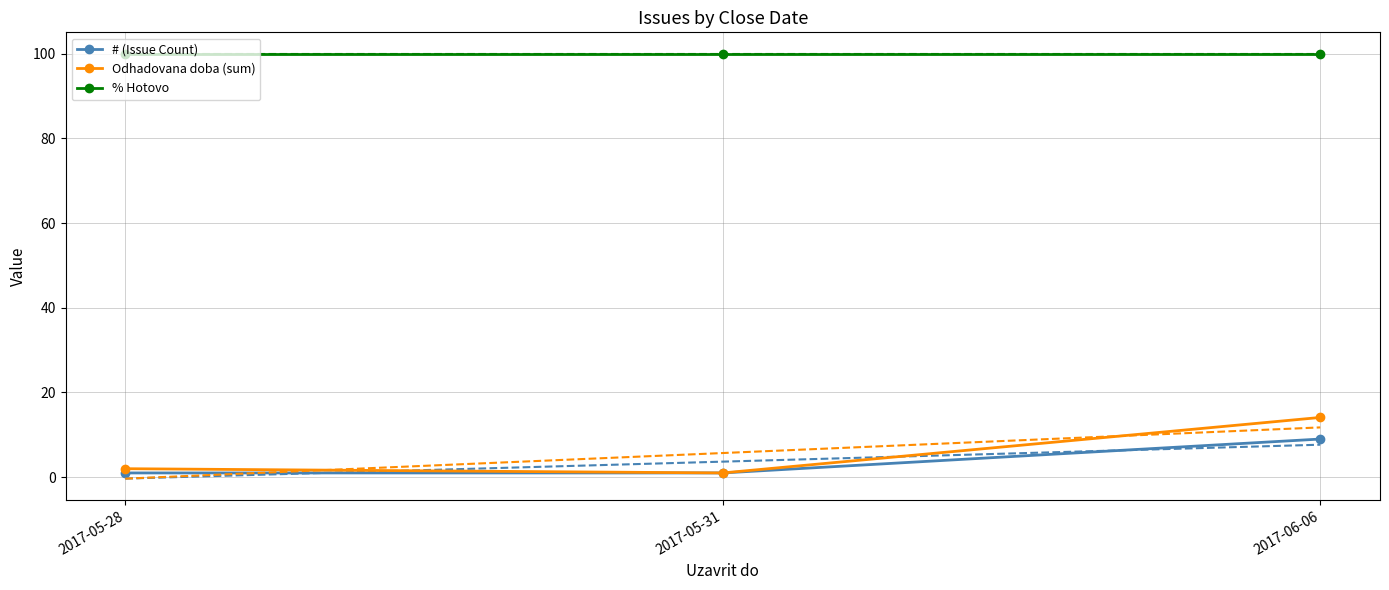

True or false: # (Issue Count) has a value of 1.4 at 2017-05-28.

False